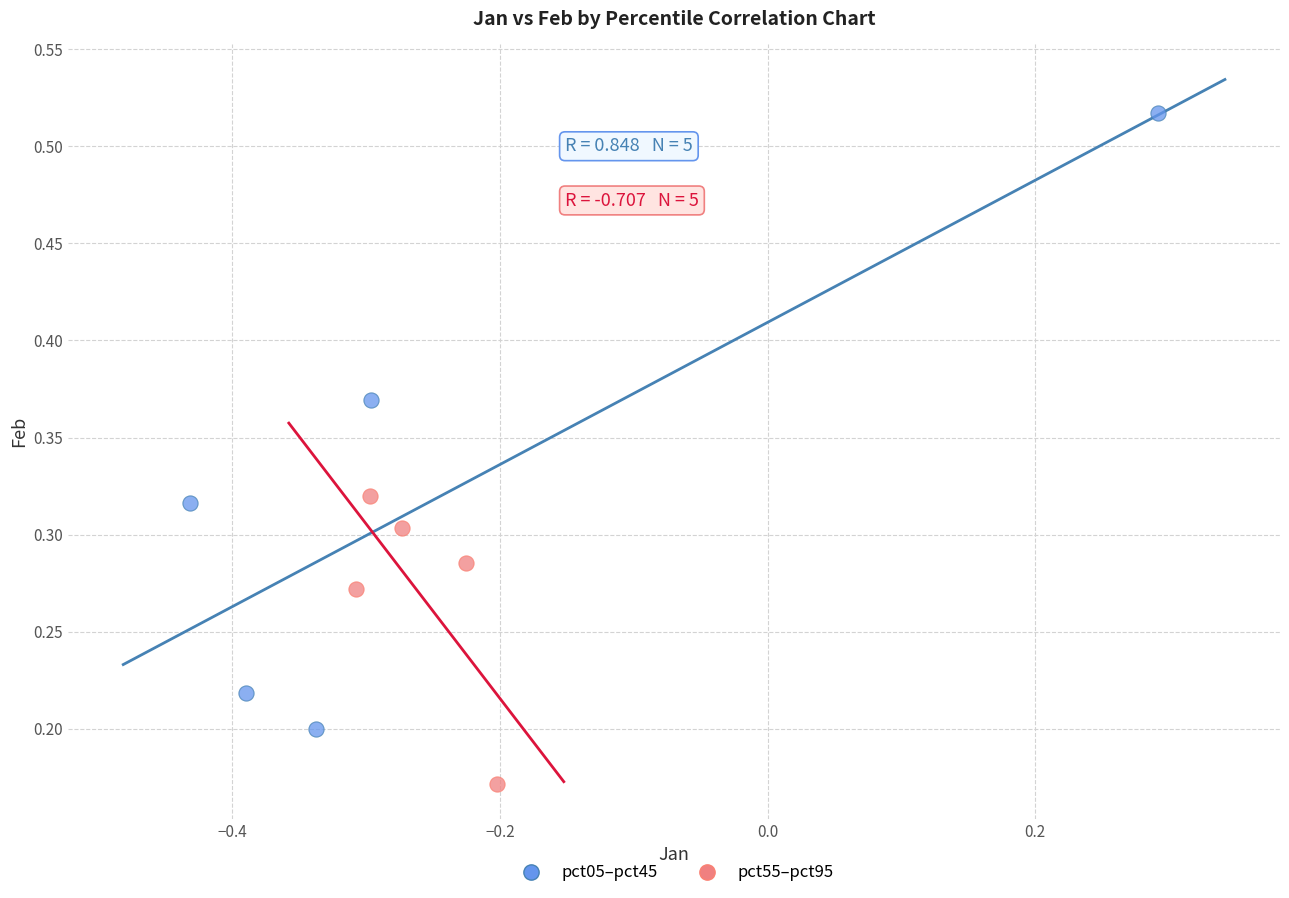

Which series has the widest spread of Y values?

pct05–pct45